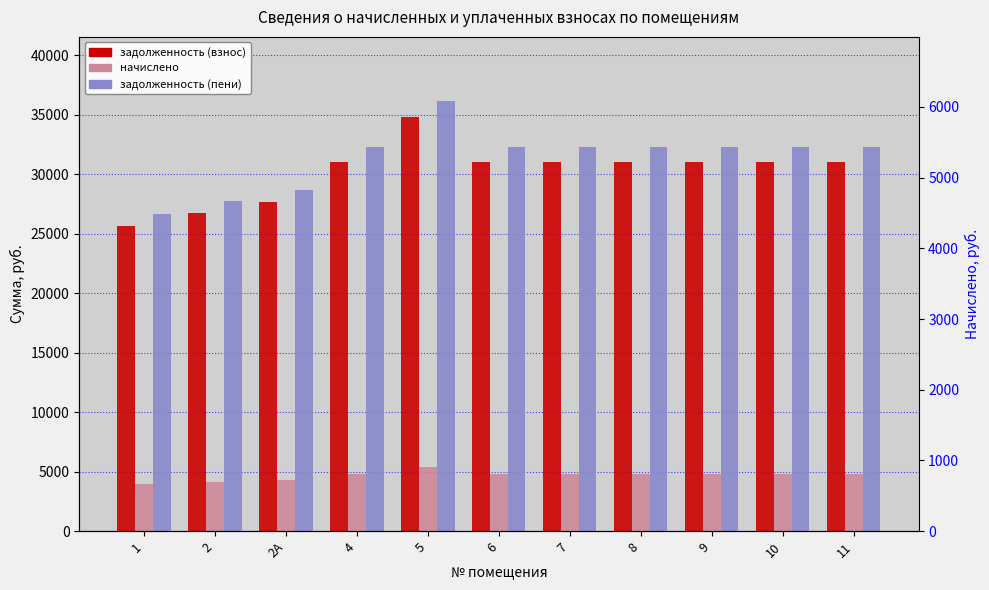

What is the sum of the начислено values at 5 and 2А?

9648.0